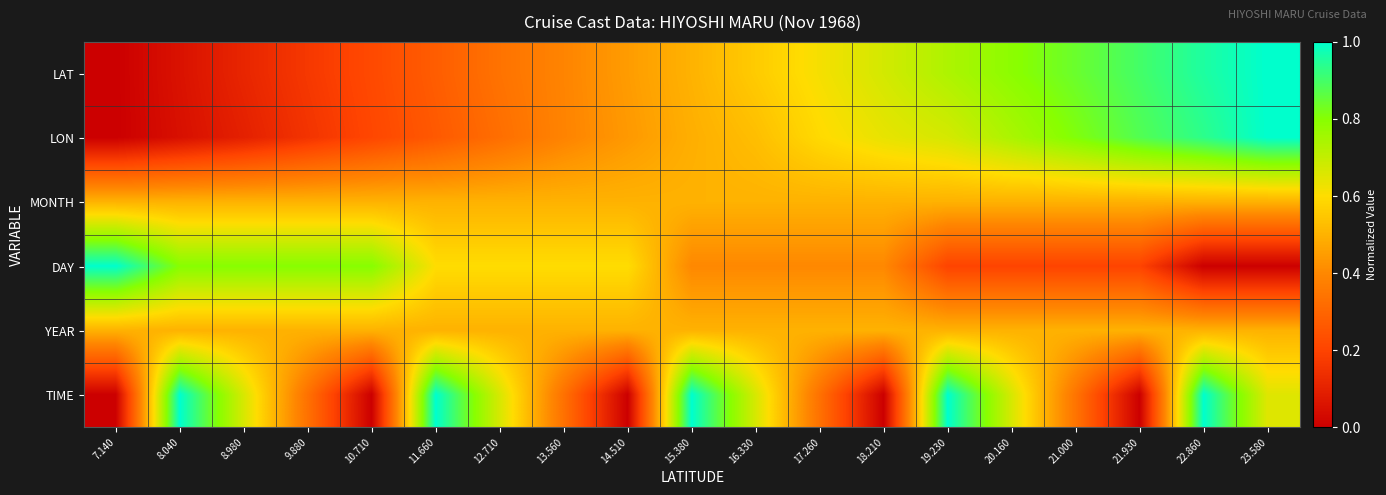

Reading left to right, list all the values displayed in this chart.

LAT: 7.140=0.0	8.040=0.1	8.980=0.1	9.880=0.2	10.710=0.2	11.660=0.3	12.710=0.3	13.560=0.4	14.510=0.4	15.380=0.5	16.330=0.6	17.260=0.6	18.210=0.7	19.230=0.7	20.160=0.8	21.000=0.8	21.930=0.9	22.860=1.0	23.580=1.0
LON: 7.140=0.0	8.040=0.0	8.980=0.1	9.880=0.2	10.710=0.2	11.660=0.3	12.710=0.3	13.560=0.4	14.510=0.4	15.380=0.5	16.330=0.5	17.260=0.6	18.210=0.6	19.230=0.7	20.160=0.7	21.000=0.8	21.930=0.9	22.860=0.9	23.580=1.0
MONTH: 7.140=0.5	8.040=0.5	8.980=0.5	9.880=0.5	10.710=0.5	11.660=0.5	12.710=0.5	13.560=0.5	14.510=0.5	15.380=0.5	16.330=0.5	17.260=0.5	18.210=0.5	19.230=0.5	20.160=0.5	21.000=0.5	21.930=0.5	22.860=0.5	23.580=0.5
DAY: 7.140=1.0	8.040=0.8	8.980=0.8	9.880=0.8	10.710=0.8	11.660=0.6	12.710=0.6	13.560=0.6	14.510=0.6	15.380=0.4	16.330=0.4	17.260=0.4	18.210=0.4	19.230=0.2	20.160=0.2	21.000=0.2	21.930=0.2	22.860=0.0	23.580=0.0
YEAR: 7.140=0.5	8.040=0.5	8.980=0.5	9.880=0.5	10.710=0.5	11.660=0.5	12.710=0.5	13.560=0.5	14.510=0.5	15.380=0.5	16.330=0.5	17.260=0.5	18.210=0.5	19.230=0.5	20.160=0.5	21.000=0.5	21.930=0.5	22.860=0.5	23.580=0.5
TIME: 7.140=0.0	8.040=1.0	8.980=0.7	9.880=0.3	10.710=0.0	11.660=1.0	12.710=0.7	13.560=0.3	14.510=0.0	15.380=1.0	16.330=0.7	17.260=0.3	18.210=0.0	19.230=1.0	20.160=0.7	21.000=0.3	21.930=0.0	22.860=1.0	23.580=0.7